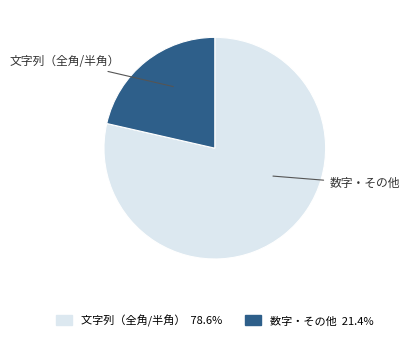

Is there any slice that represents more than half of the pie?

Yes